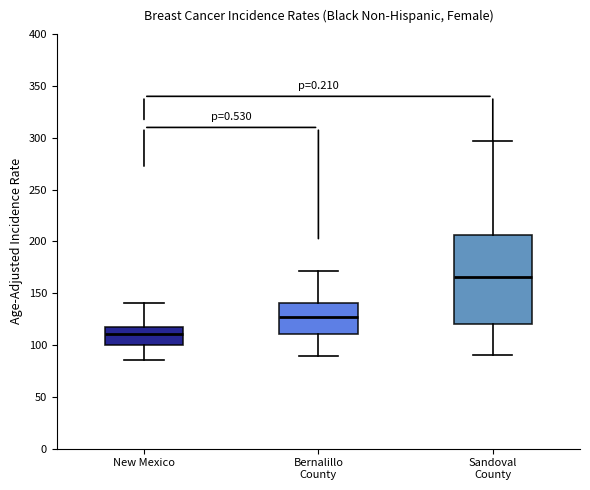

Which box is the tallest, from its lower edge to its upper edge?

Sandoval County